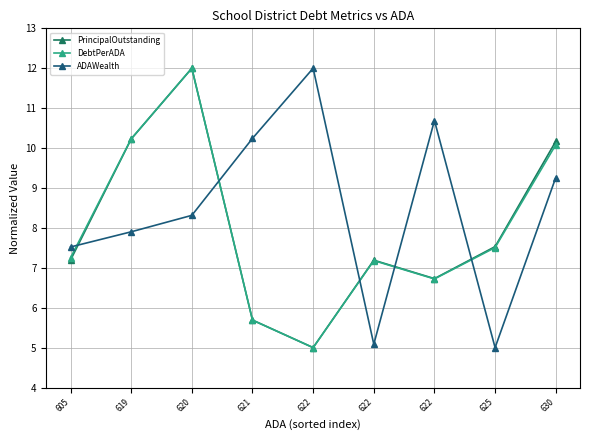

In PrincipalOutstanding, how many points are higher than both neighbors (excluding endpoints)?

2